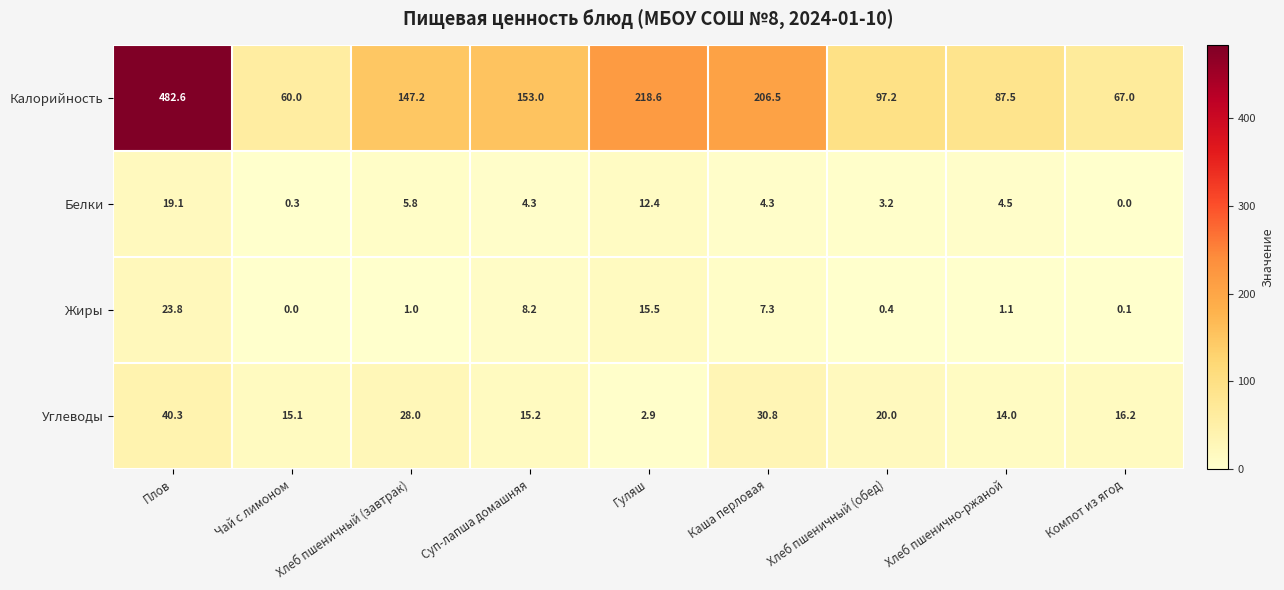

What is the difference between the highest and lowest values at Хлеб пшенично-ржаной?

86.4